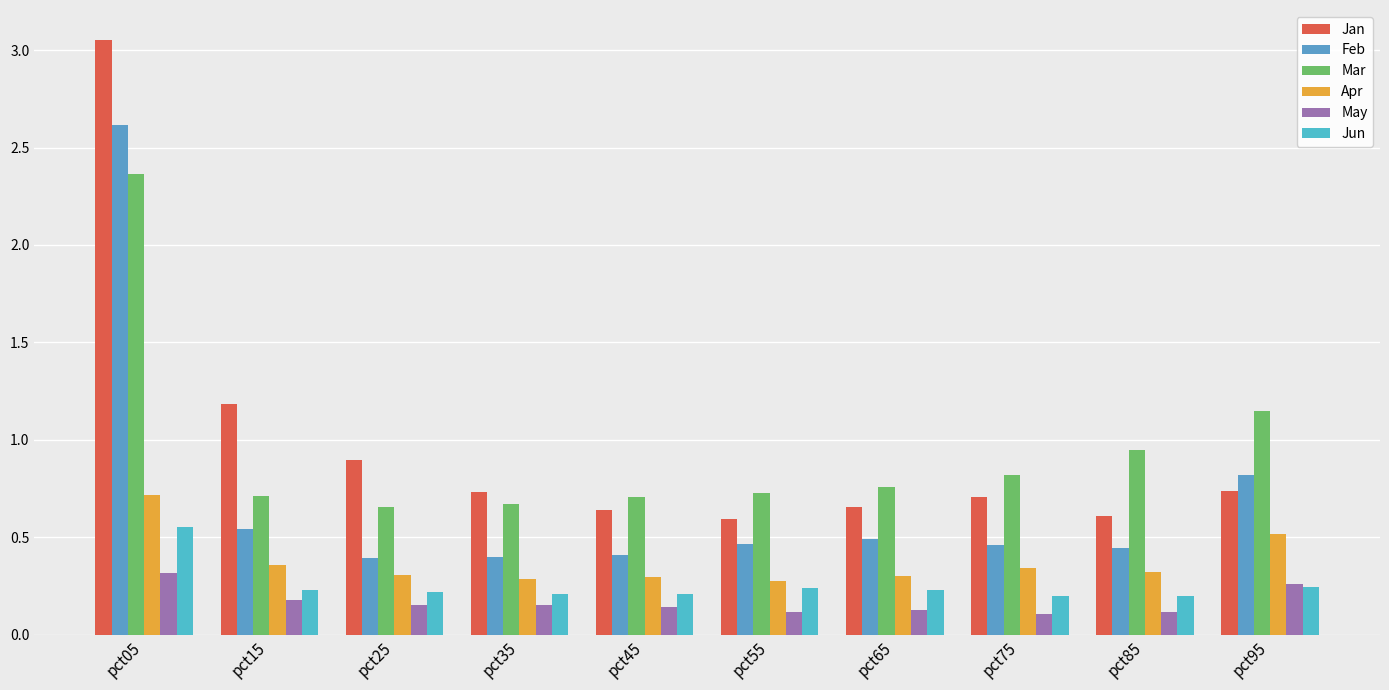

Count the number of data series in this chart.

6